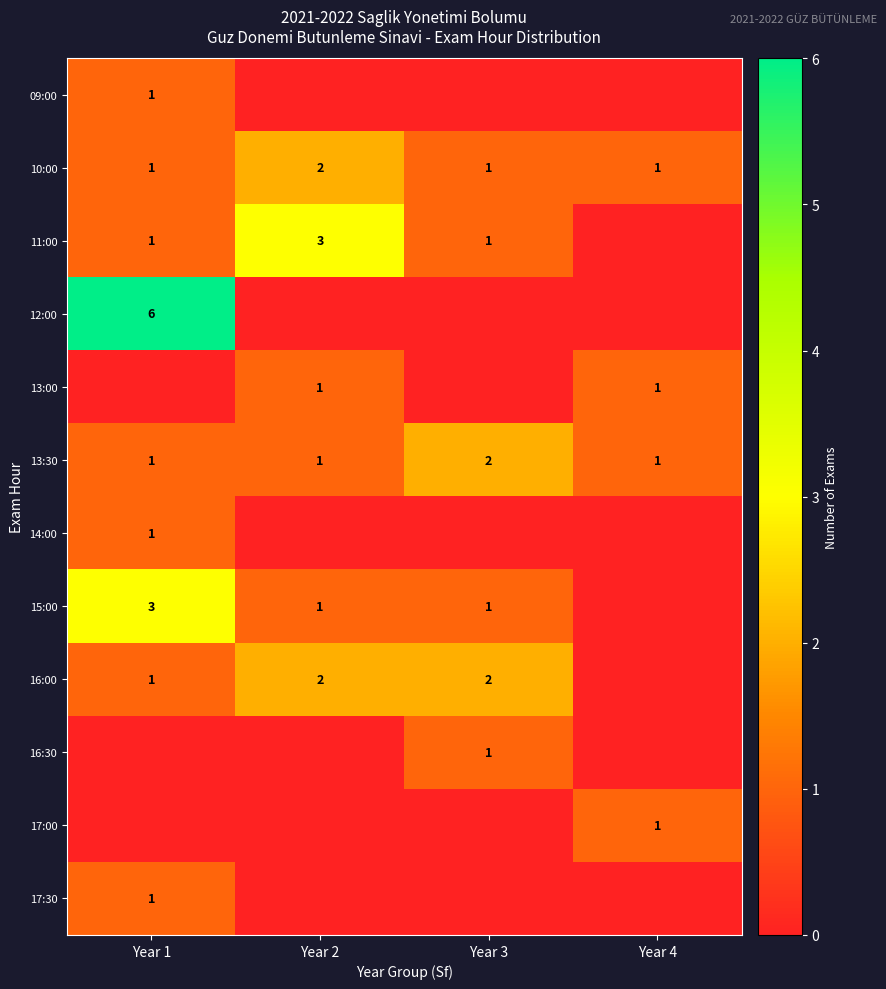

The 12:00 series shows 9 at Year 1. True or false?

False